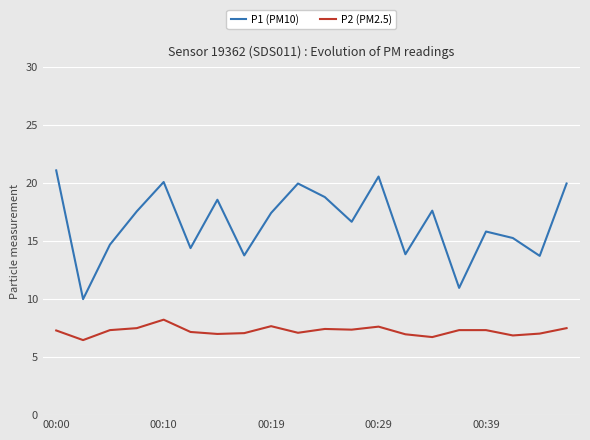

How many distinct data groups are displayed?

2